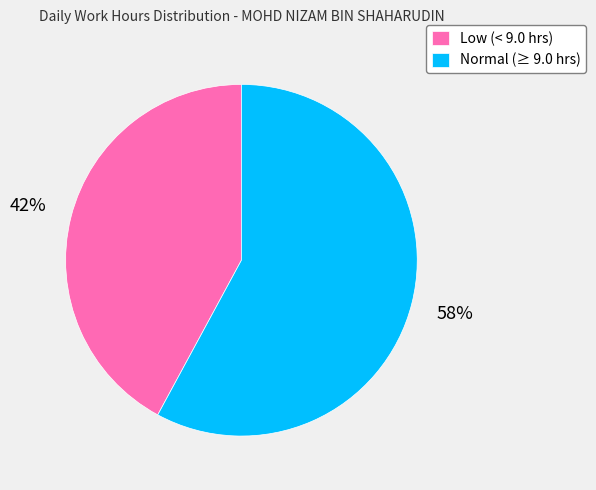

To the nearest percent, what is the average slice percentage?

50%